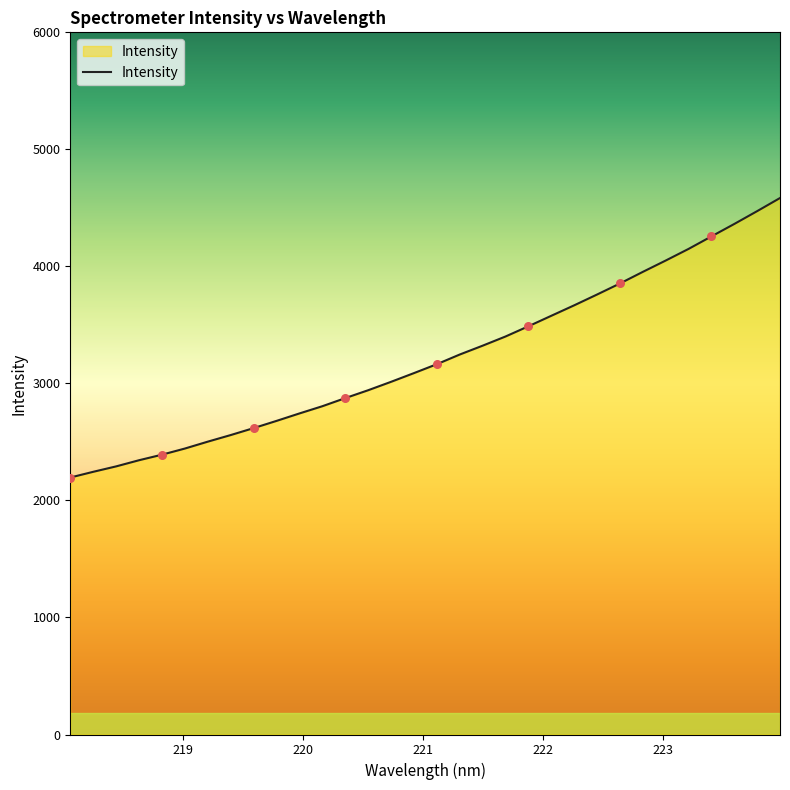

What is the difference between the maximum and minimum values?

2388.2